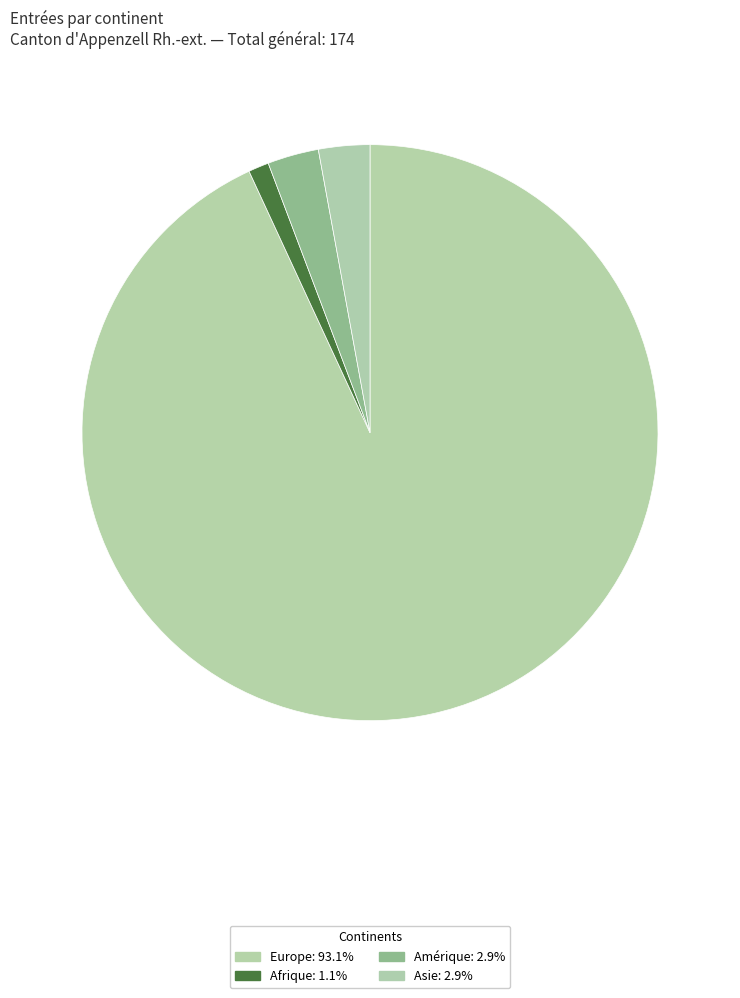

Which slice is the largest?

Europe